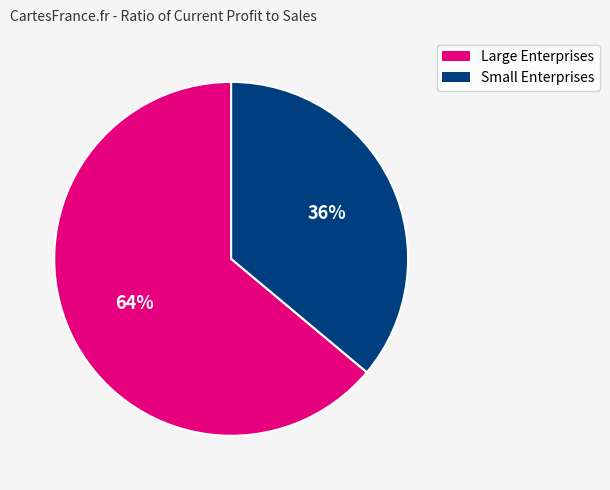

Does any single category account for the majority?

Yes